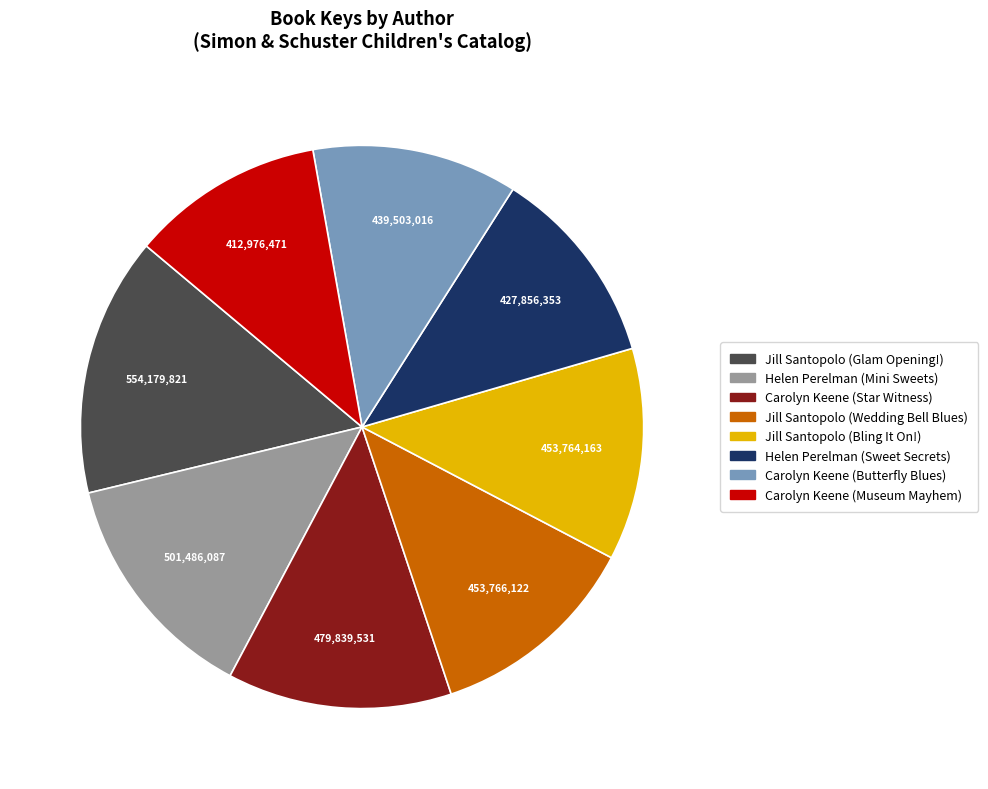

What is the largest slice in the pie chart?

Jill Santopolo (Glam Opening!)